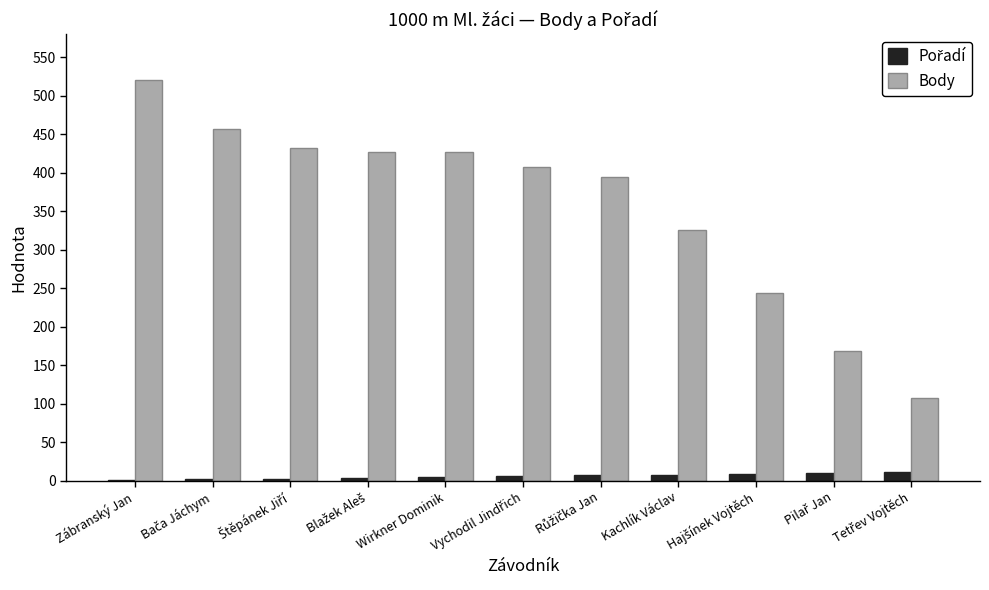

At which category is the sum across all series the highest?

Zábranský Jan